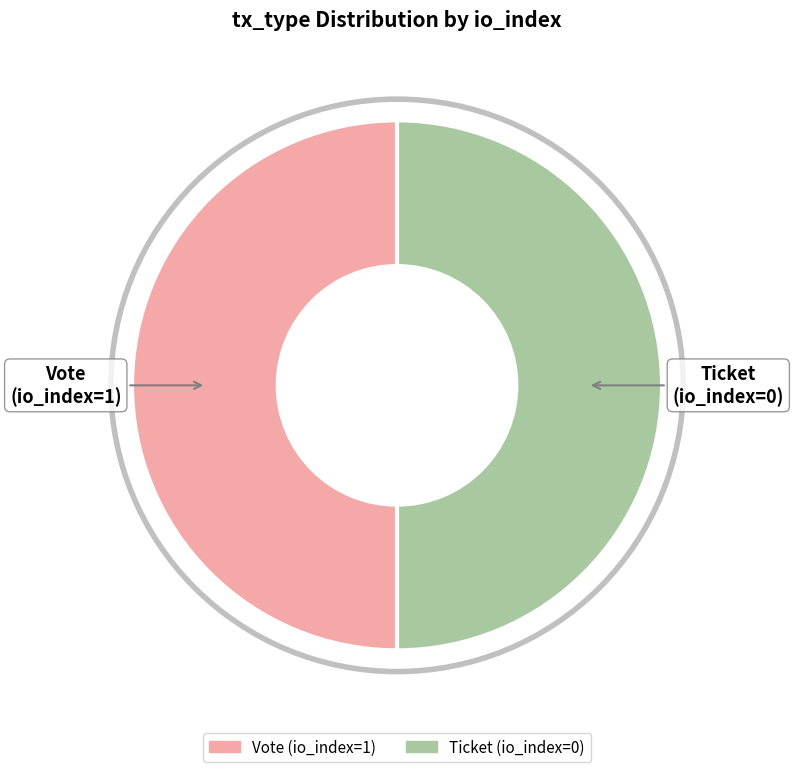

What is the ratio of the value at Ticket to the value at Vote?

1.0